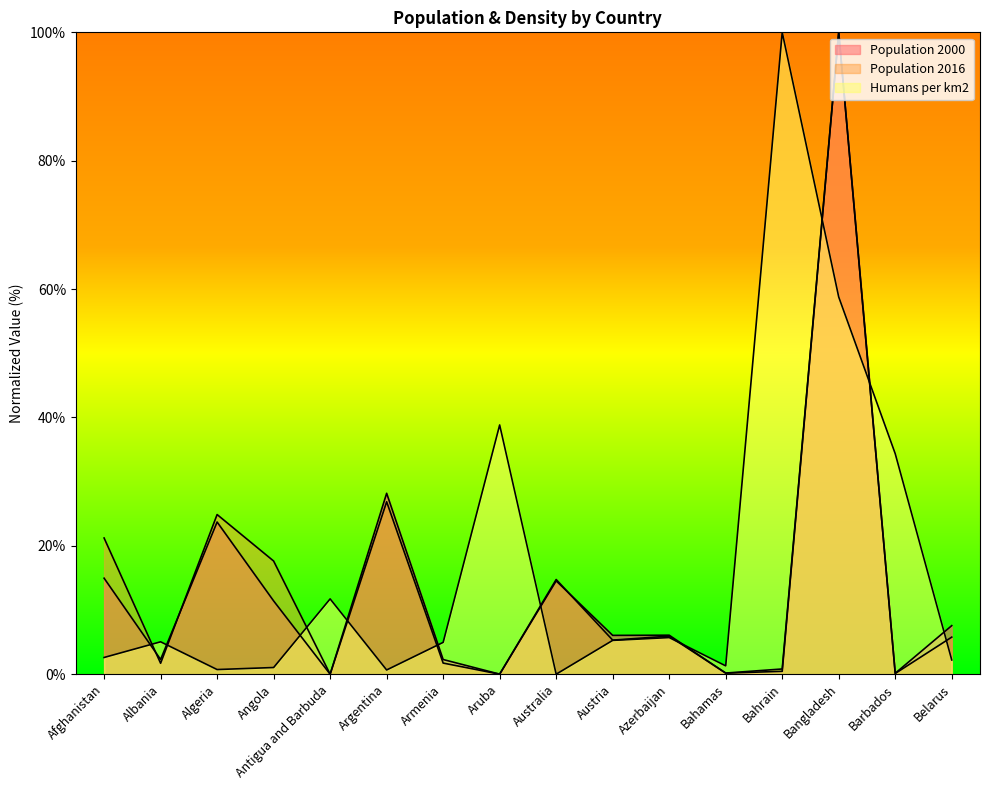

How many data points in Humans per km2 are less than 5?

8